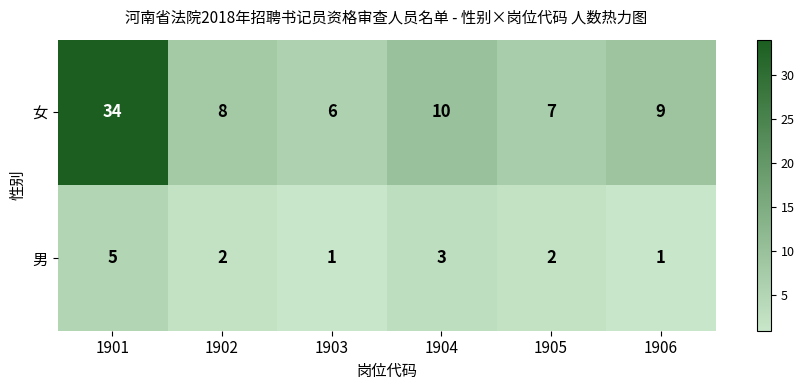

What is the spread (max minus min) of values at 1903?

5